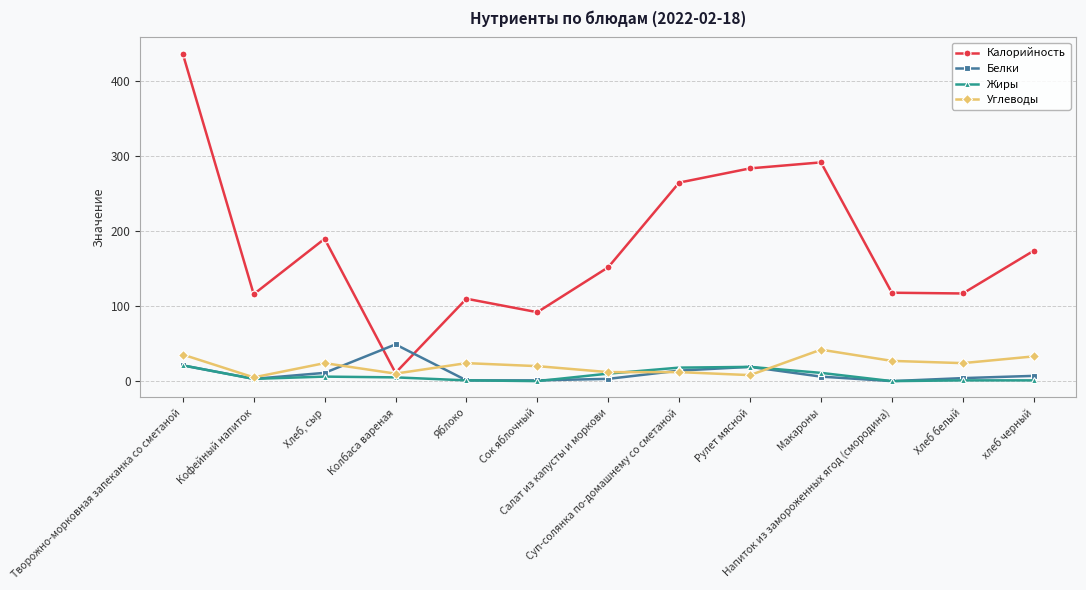

How many data points does each series have?

13